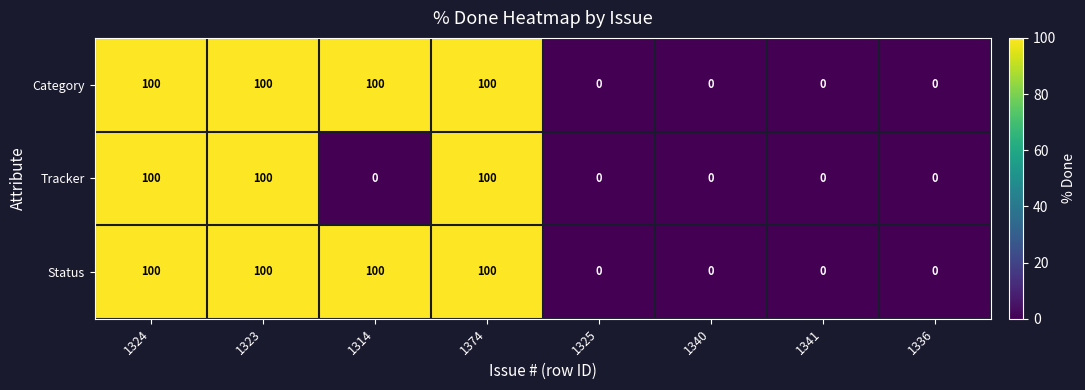

How many values in Category are above zero?

4